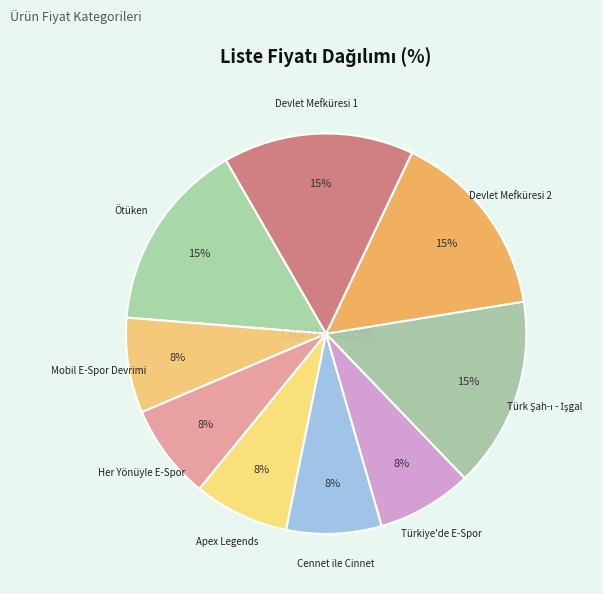

To the nearest percent, what portion does Devlet Mefküresi 2 represent?

15%